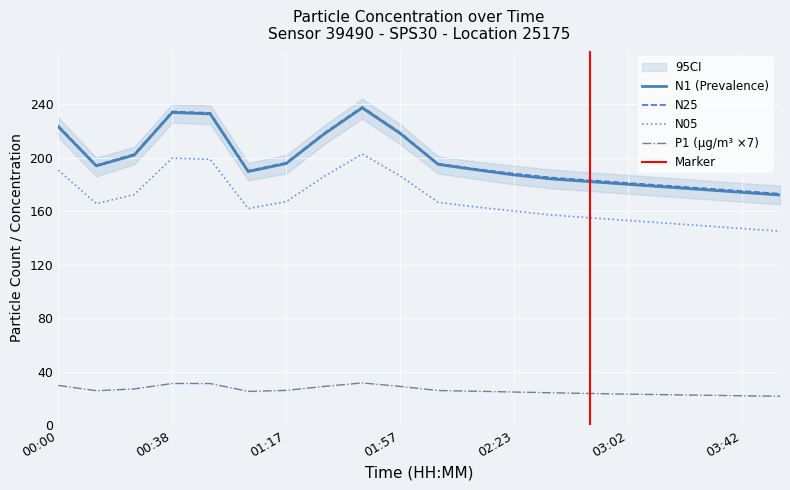

What is the maximum value for N25?

237.9